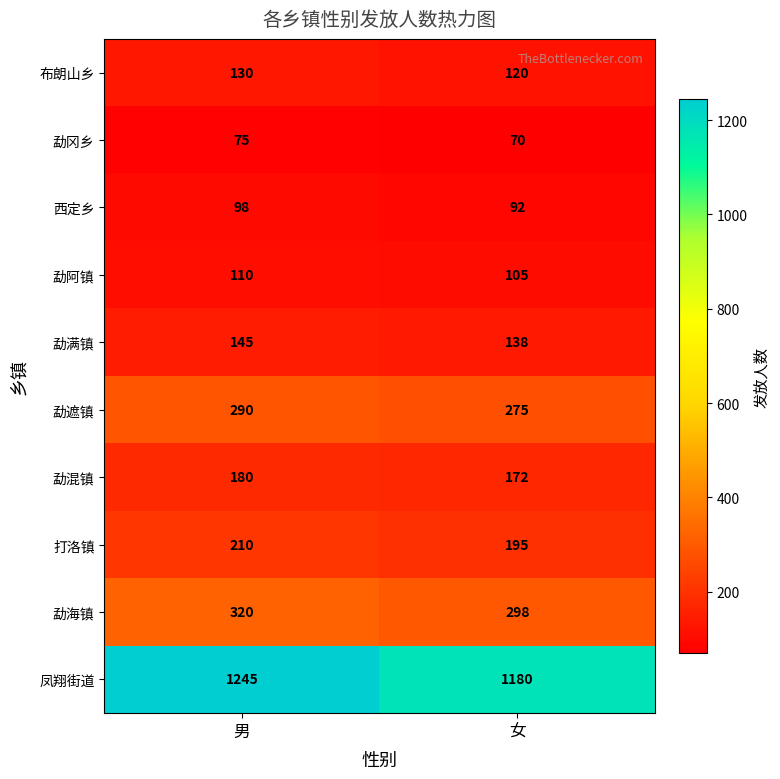

At which label does 勐海镇 reach its minimum?

女